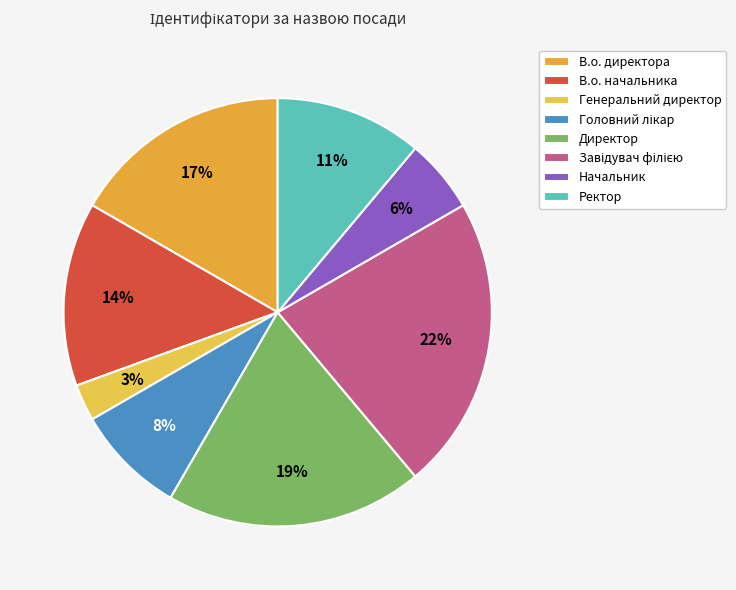

To the nearest percent, what is the difference between the largest and smallest slice percentages?

19%